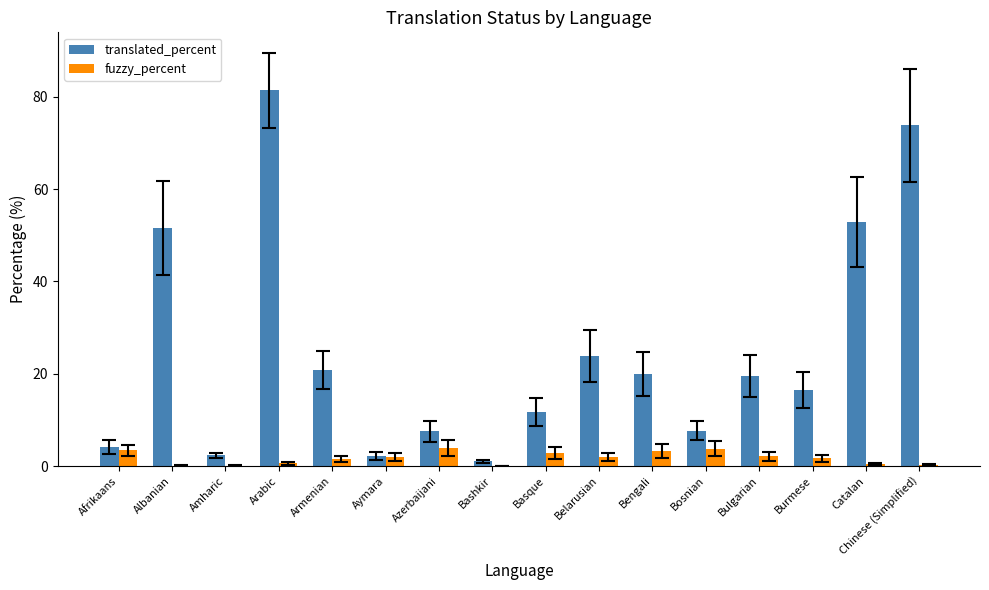

Between Aymara and Chinese (Simplified), which series saw the biggest shift?

translated_percent